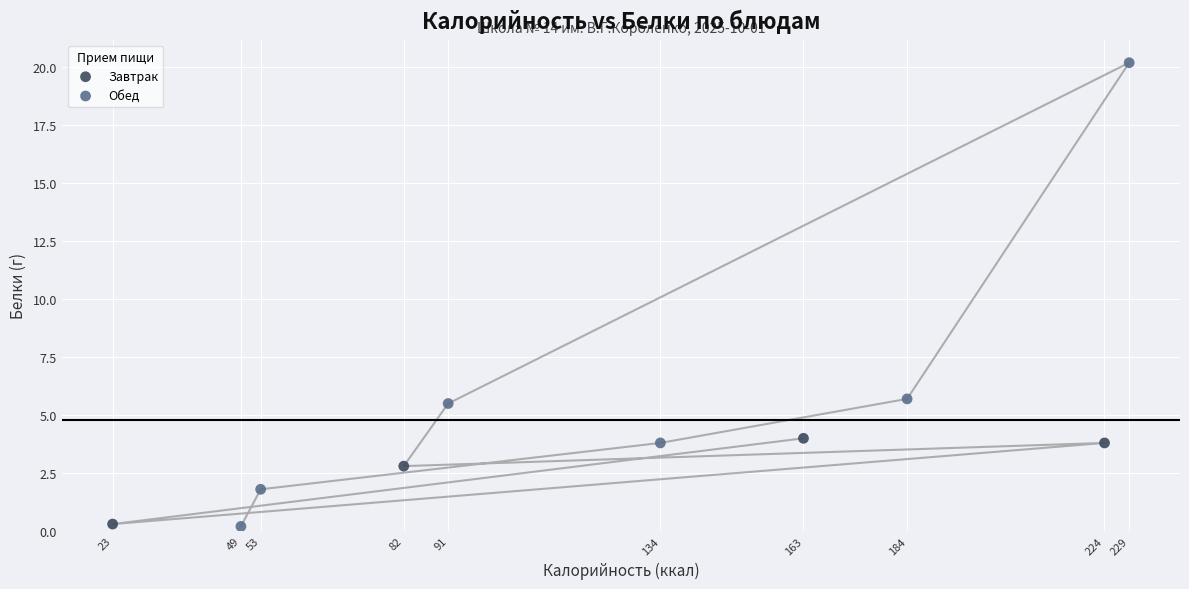

Which series has the widest spread of Y values?

Обед